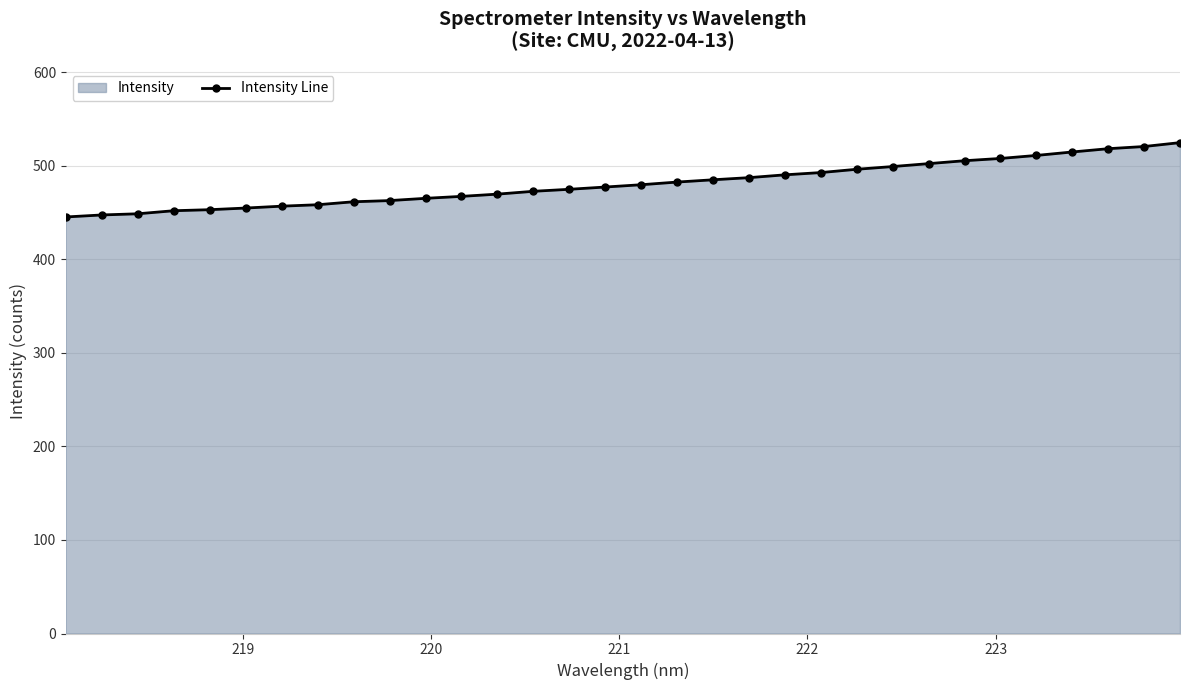

What is the smallest value displayed?

445.2